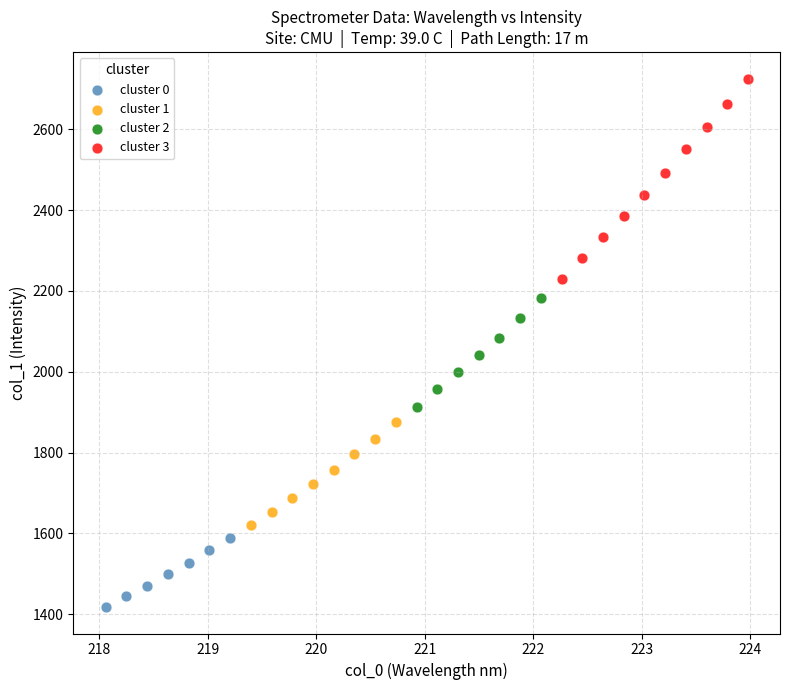

What are all the series names shown in the legend?

cluster 0, cluster 1, cluster 2, cluster 3